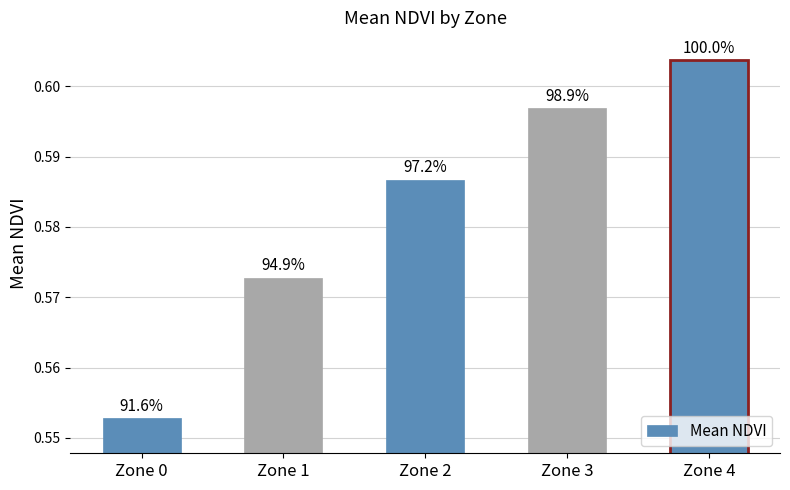

The value at Zone 4 is 0.6. True or false?

True